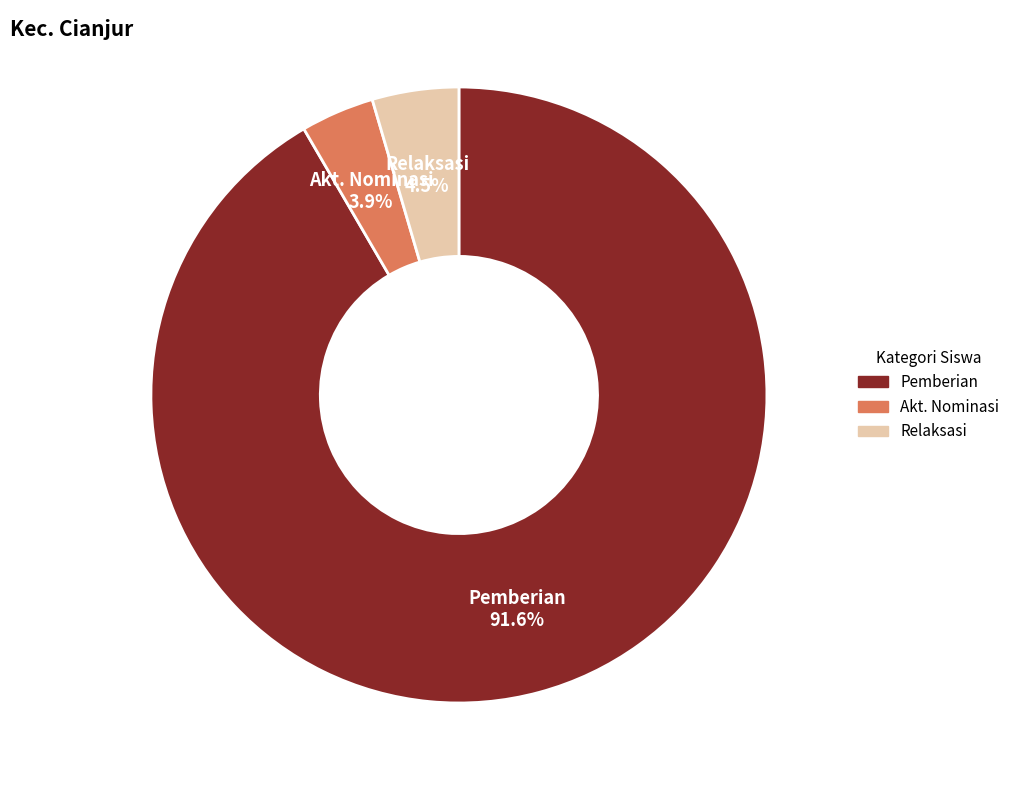

Is there a majority slice in this chart?

Yes